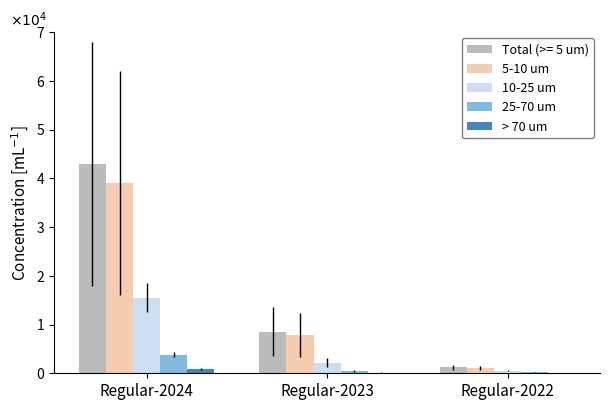

Which series has the largest total across all categories?

Total (>= 5 um)